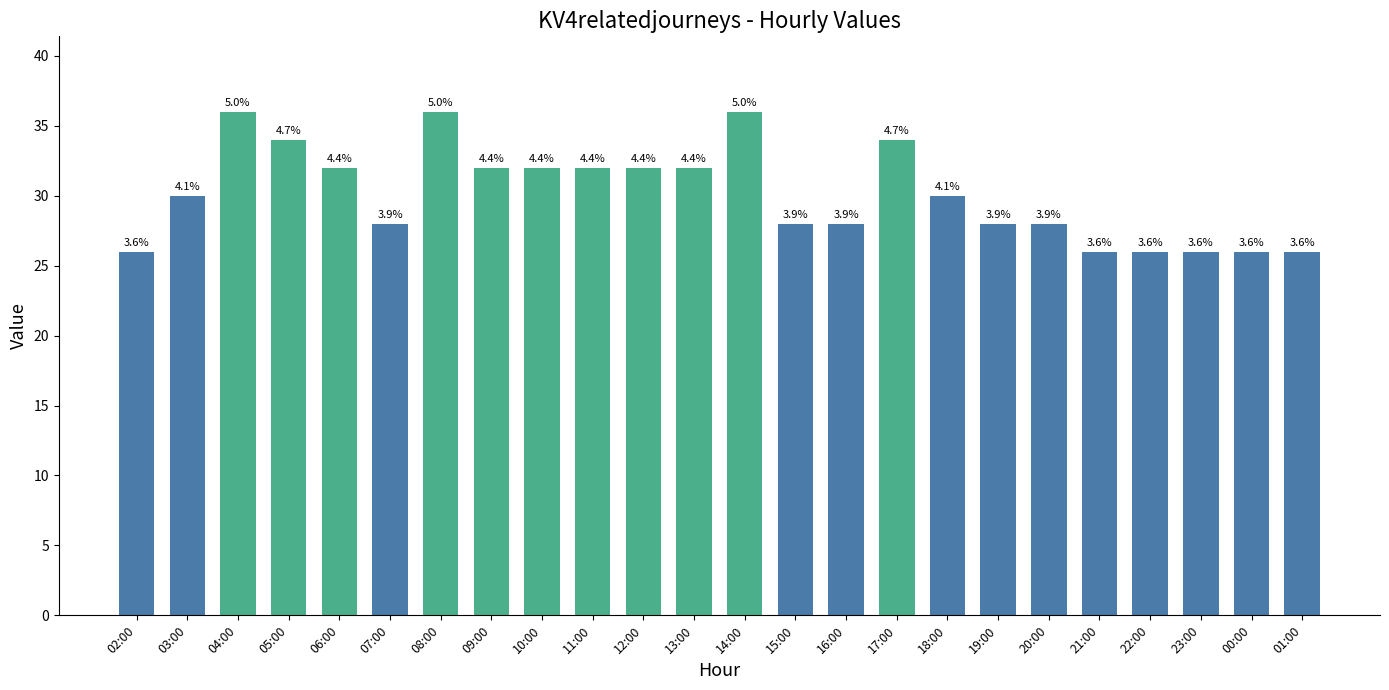

Does the chart contain any negative values?

No